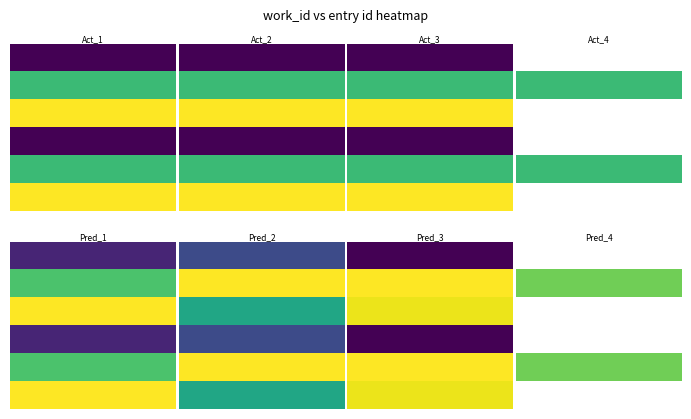

How many distinct data groups are displayed?

6